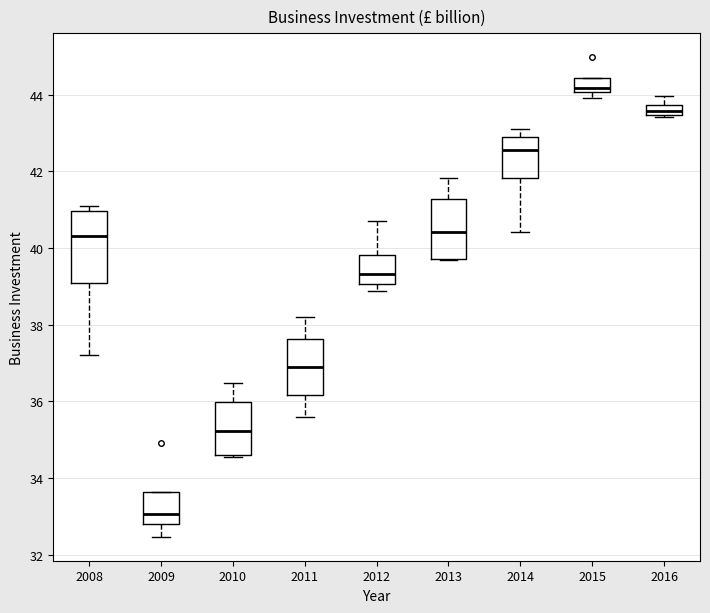

Where does the upper whisker of the box at x = 2013 end on the y-axis? The values are not printed on the chart, so give them approximately, as read against the axis.

41.8